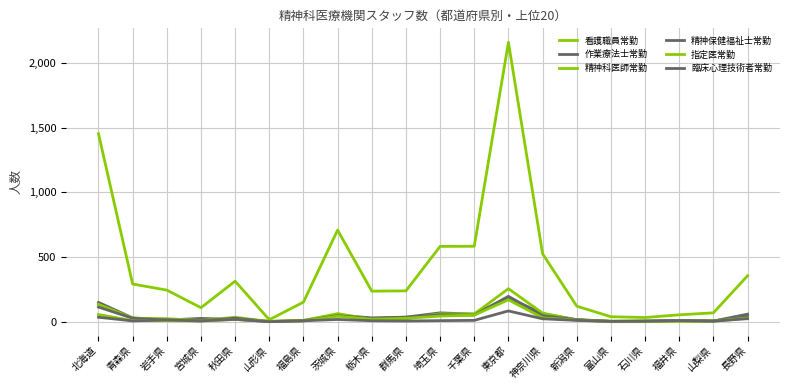

Reading left to right, list all the values displayed in this chart.

看護職員常勤: 北海道=1453	青森県=291	岩手県=244	宮城県=108	秋田県=313	山形県=15	福島県=151	茨城県=708	栃木県=236	群馬県=238	埼玉県=582	千葉県=583	東京都=2160	神奈川県=525	新潟県=120	富山県=38	石川県=32	福井県=53	山梨県=68	長野県=355
作業療法士常勤: 北海道=149	青森県=29	岩手県=13	宮城県=25	秋田県=18	山形県=1	福島県=10	茨城県=50	栃木県=29	群馬県=35	埼玉県=68	千葉県=58	東京都=186	神奈川県=62	新潟県=14	富山県=1	石川県=3	福井県=7	山梨県=5	長野県=58
精神科医師常勤: 北海道=134	青森県=27	岩手県=23	宮城県=9	秋田県=34	山形県=1	福島県=9	茨城県=62	栃木県=19	群馬県=22	埼玉県=61	千葉県=59	東京都=255	神奈川県=66	新潟県=14	富山県=5	石川県=5	福井県=6	山梨県=6	長野県=37
精神保健福祉士常勤: 北海道=113	青森県=26	岩手県=13	宮城県=6	秋田県=27	山形県=1	福島県=6	茨城県=46	栃木県=25	群馬県=34	埼玉県=53	千葉県=51	東京都=196	神奈川県=46	新潟県=16	富山県=2	石川県=5	福井県=7	山梨県=5	長野県=42
指定医常勤: 北海道=55	青森県=8	岩手県=9	宮城県=5	秋田県=17	山形県=4	福島県=5	茨城県=42	栃木県=19	群馬県=26	埼玉県=43	千葉県=51	東京都=169	神奈川県=30	新潟県=12	富山県=0	石川県=0	福井県=4	山梨県=3	長野県=28
臨床心理技術者常勤: 北海道=34	青森県=6	岩手県=13	宮城県=6	秋田県=18	山形県=0	福島県=7	茨城県=17	栃木県=7	群馬県=5	埼玉県=8	千葉県=10	東京都=83	神奈川県=22	新潟県=10	富山県=2	石川県=3	福井県=9	山梨県=4	長野県=23